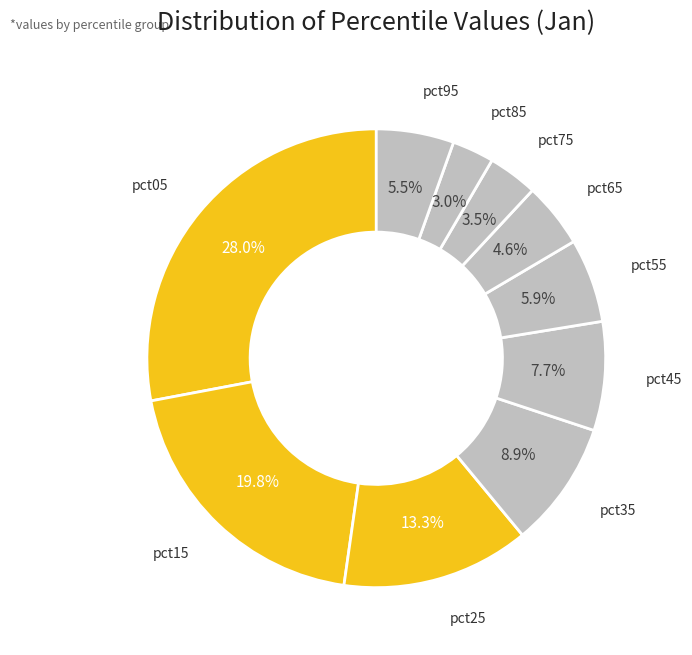

Which category has the smallest portion of the pie?

pct85